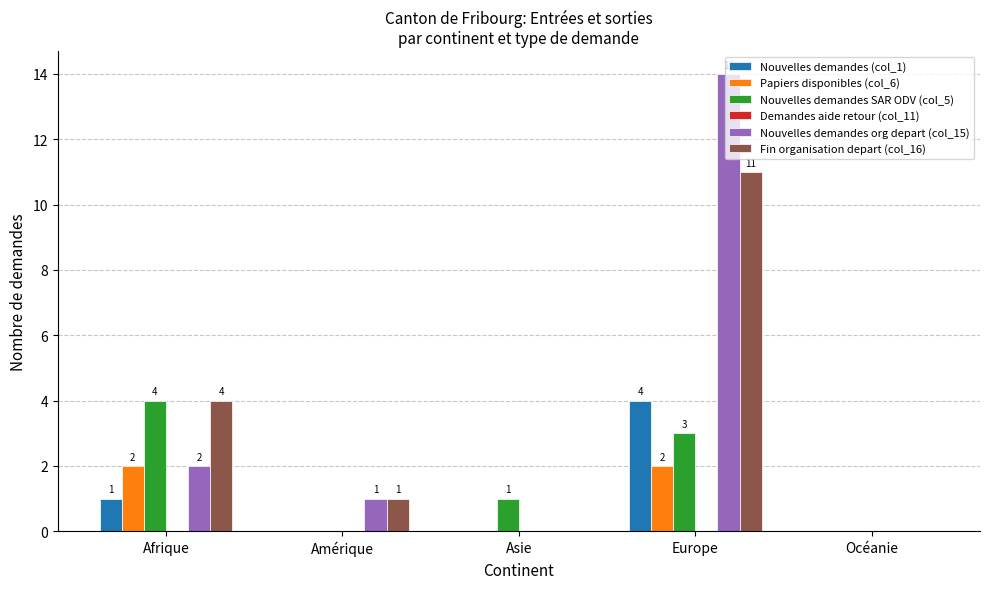

What is the sum of the Nouvelles demandes SAR ODV (col_5) values at Amérique and Afrique?

4